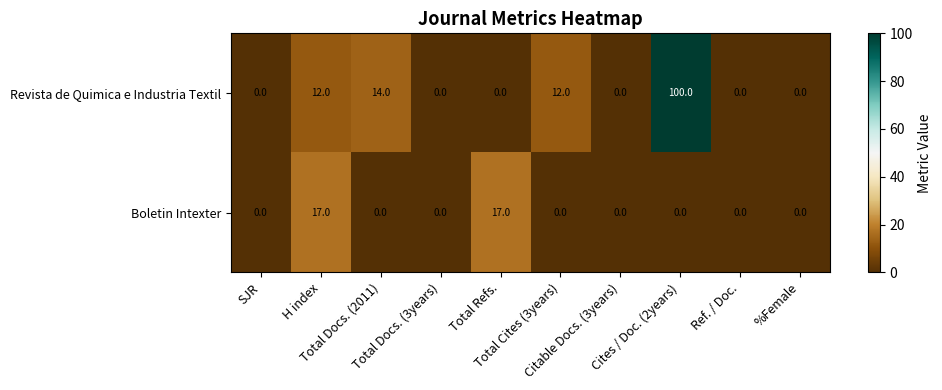

What is the difference between the maximum and minimum values in the Revista de Quimica e Industria Textil series?

100